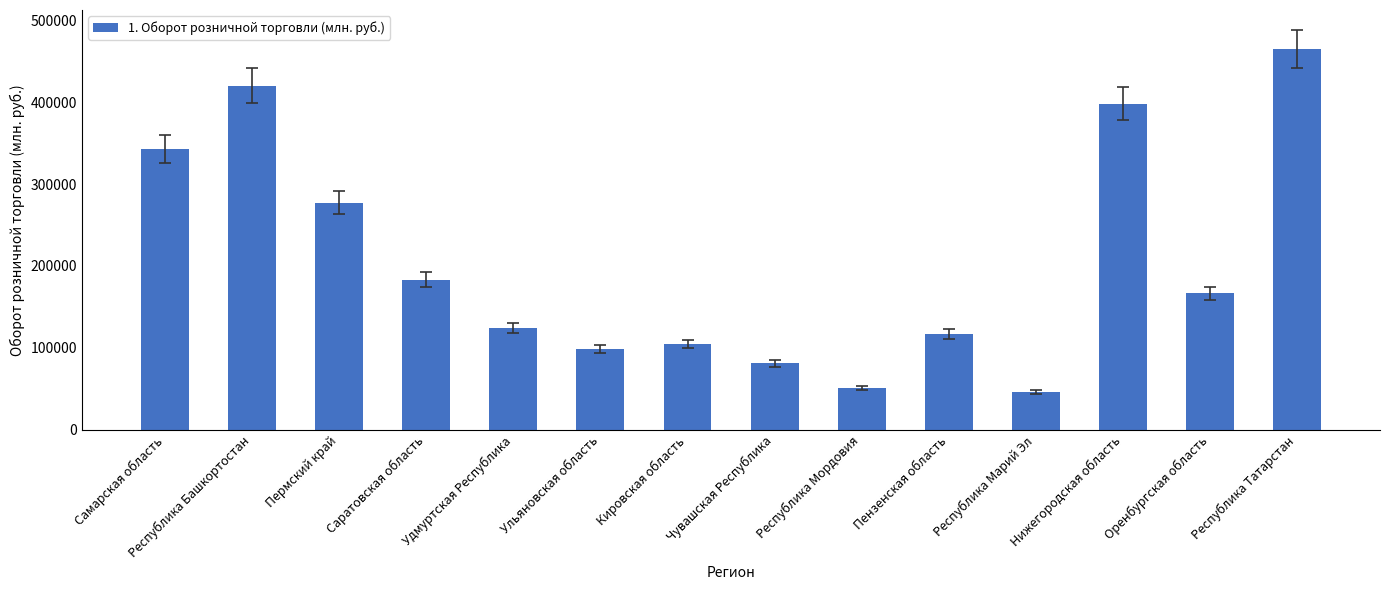

How many bars are there in total?

14